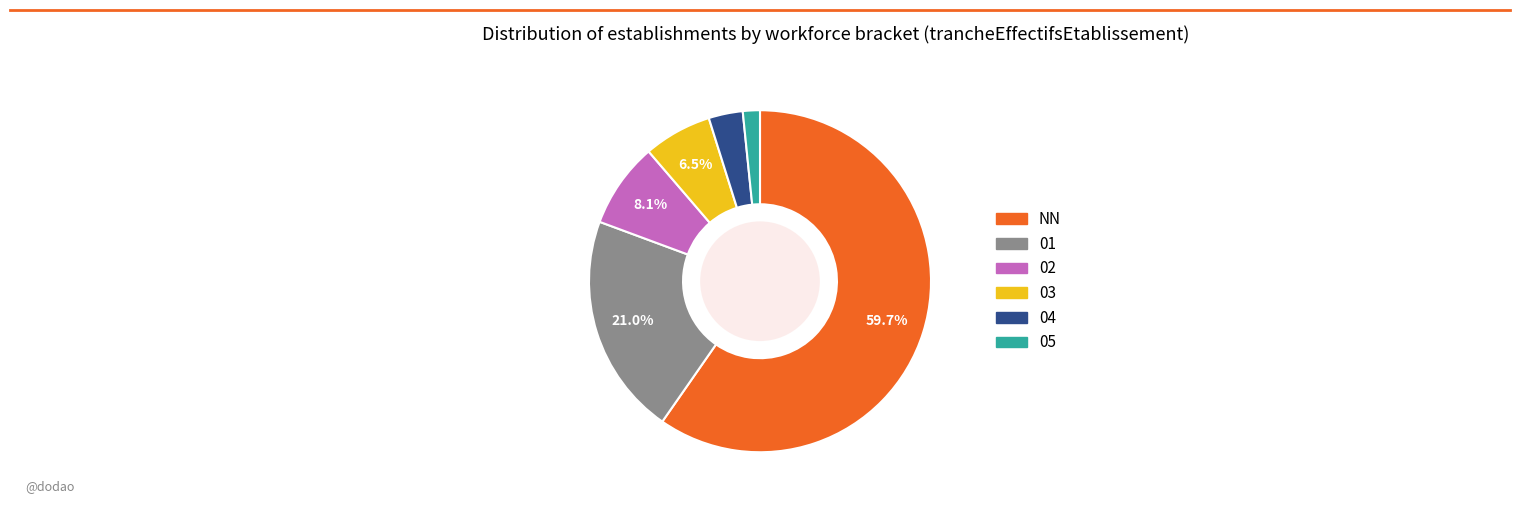

Is there any slice that represents more than half of the pie?

Yes